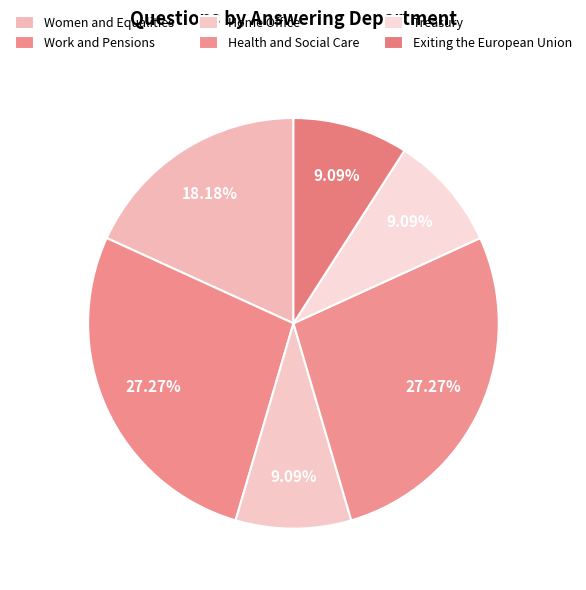

Rank the categories by value from highest to lowest.

Work and Pensions, Health and Social Care, Women and Equalities, Home Office, Treasury, Exiting the European Union